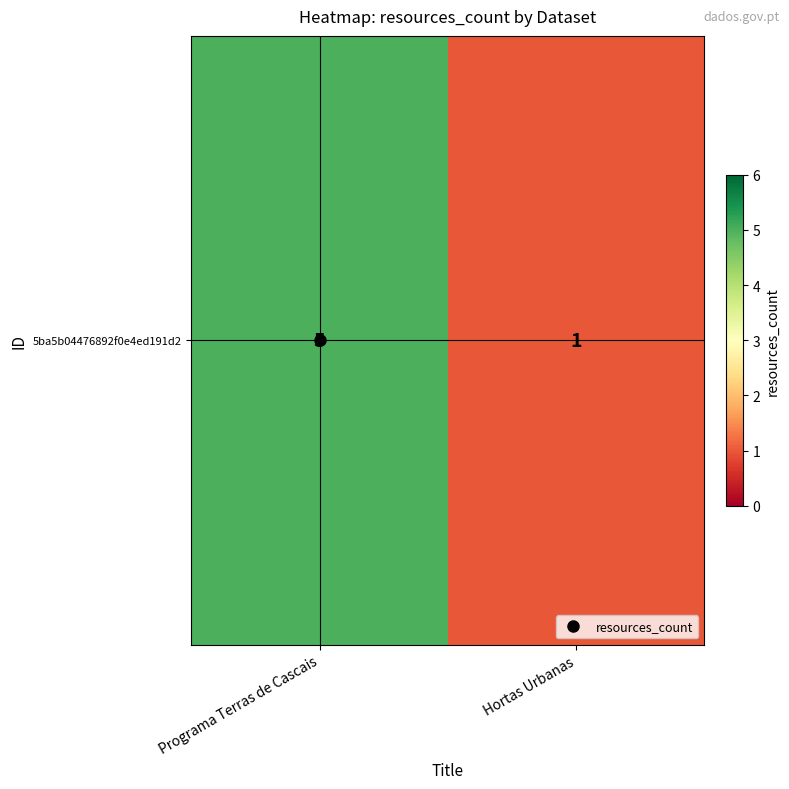

Is it true that the value at Programa Terras de Cascais is 5?

True